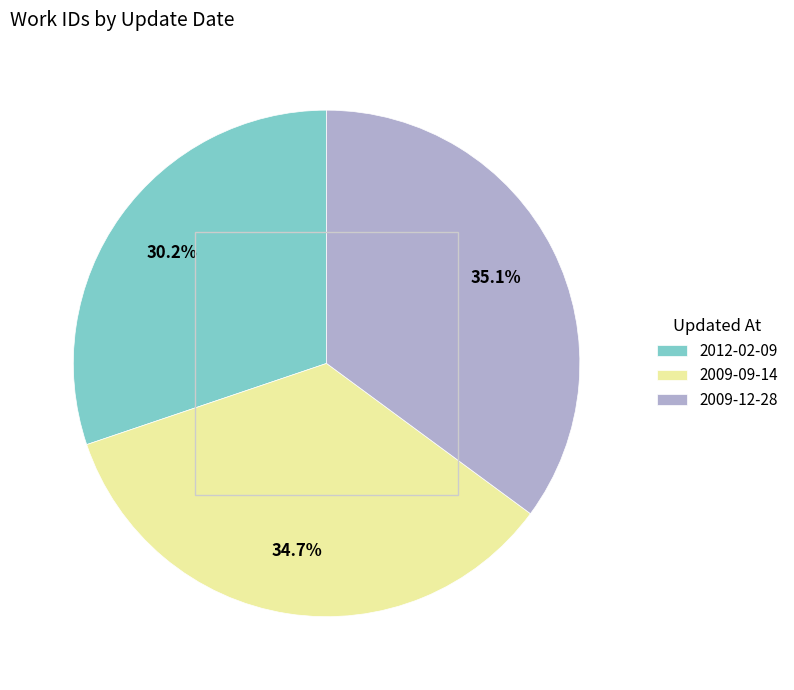

What percentage is the 2009-09-14 slice, to the nearest percent?

35%